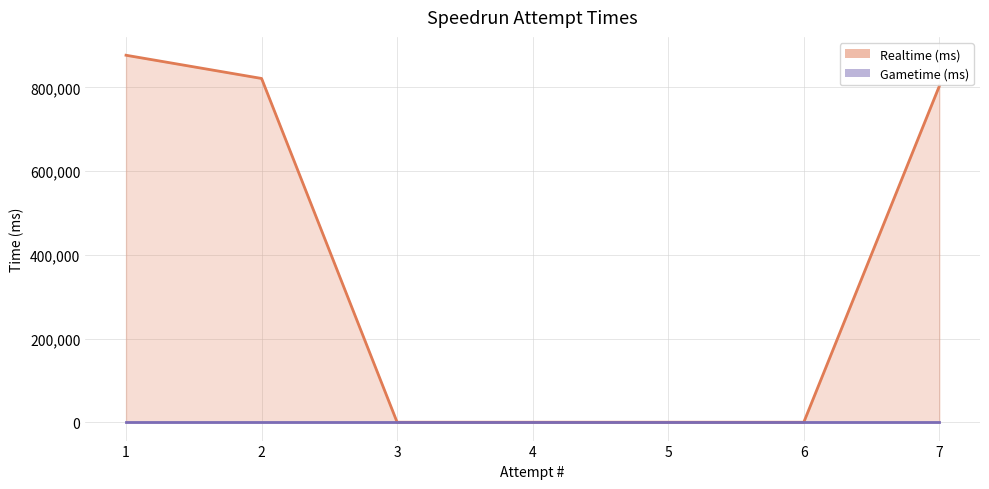

How many positive values are there?

3